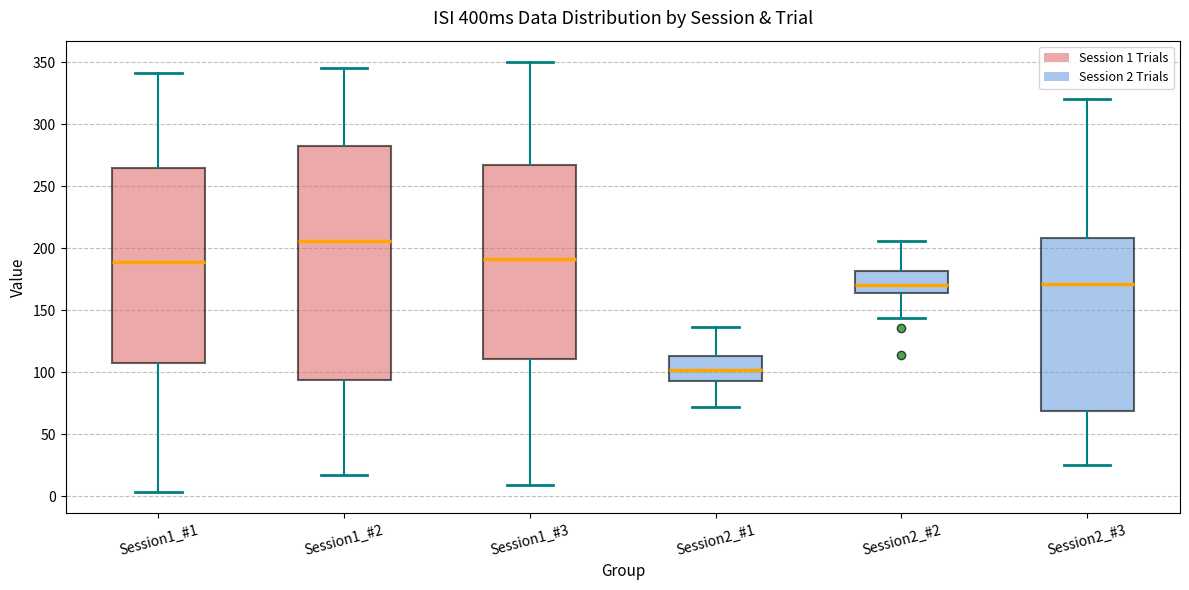

Comparing the boxes themselves (not the whiskers), which one is the tallest?

Session1_#2